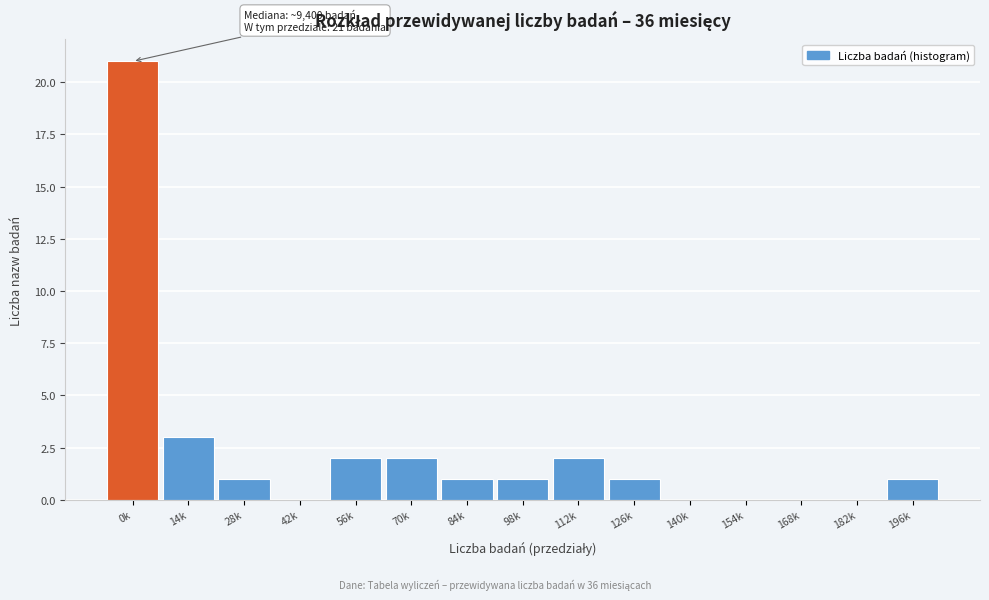

Reading left to right, what are all the values shown in this chart?

0k=21	14k=3	28k=1	42k=0	56k=2	70k=2	84k=1	98k=1	112k=2	126k=1	140k=0	154k=0	168k=0	182k=0	196k=1